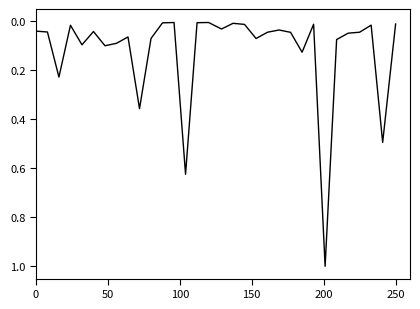

What is the maximum value shown in the chart?

1.0